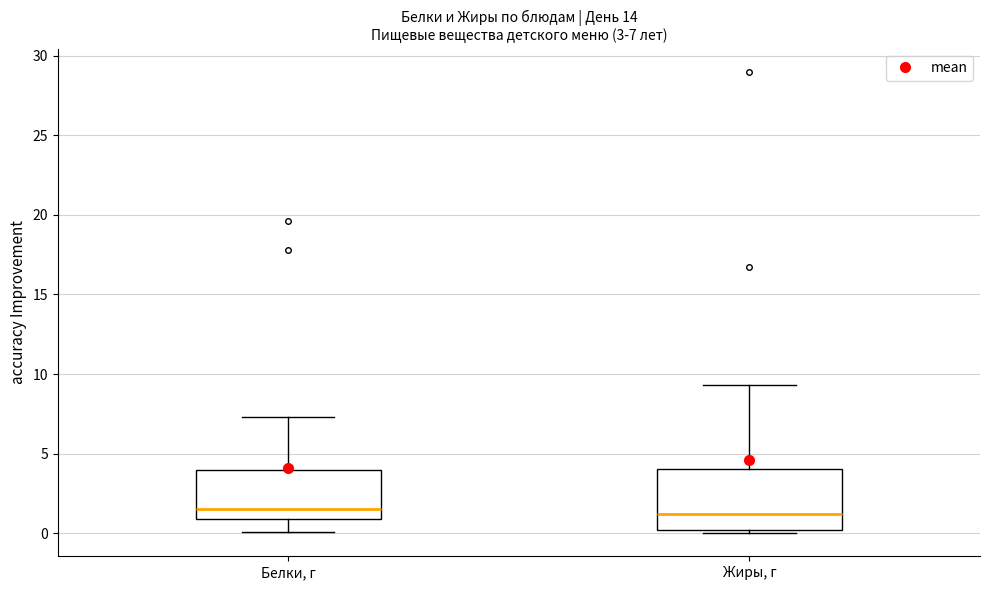

Comparing the boxes themselves (not the whiskers), which one is the tallest?

Жиры, г